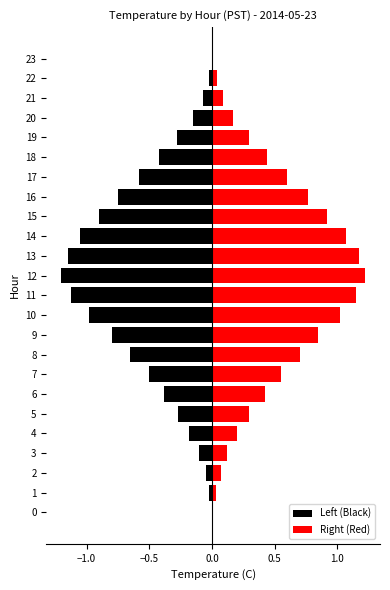

What is the difference between the Right (Red) values at 11 and 20?

1.0